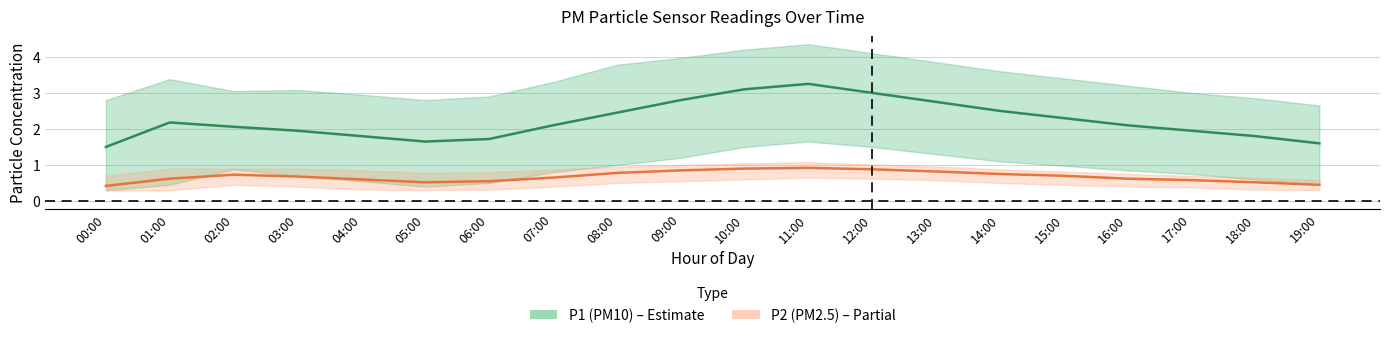

What is the maximum value for P2_lower?

0.7